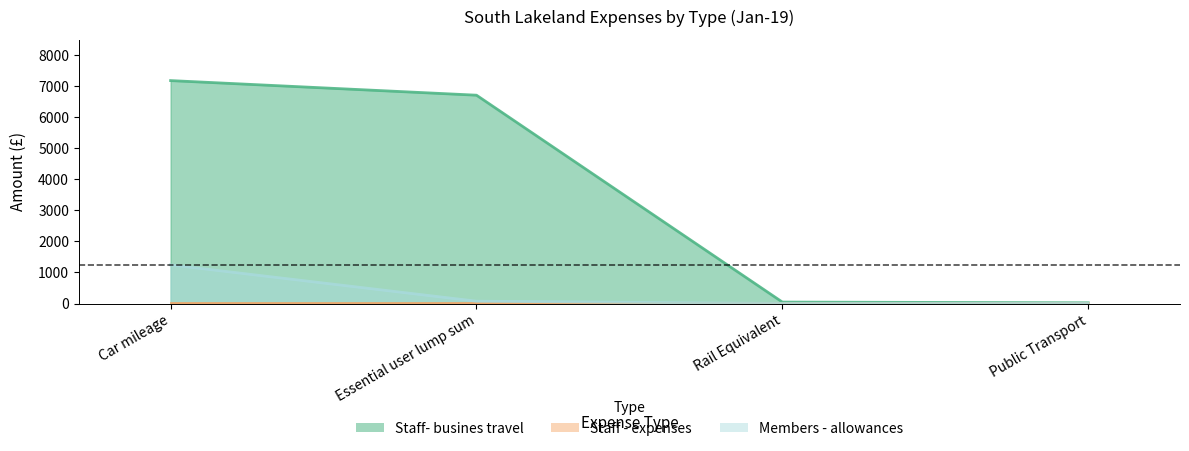

What is the spread (max minus min) of values at Rail Equivalent?

44.5